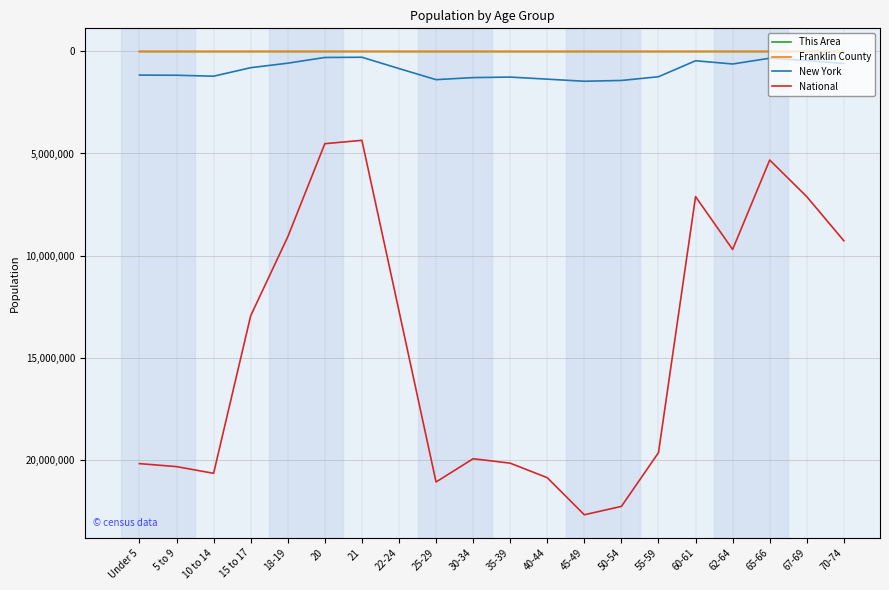

Which series has the largest total across all categories?

National